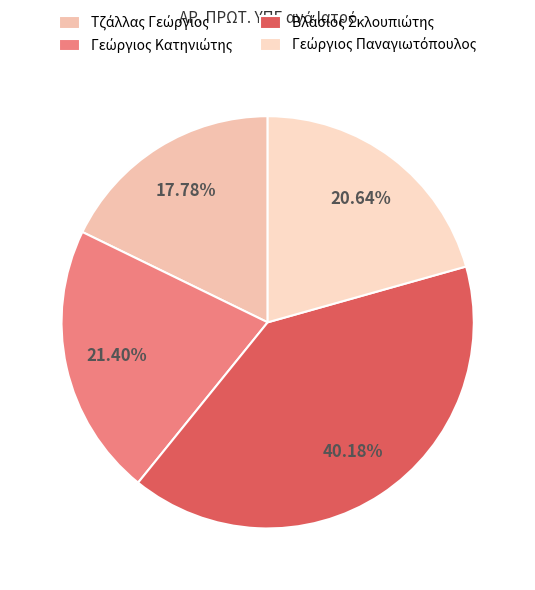

To the nearest percent, what is the combined percentage of Βλάσιος Σκλουπιώτης and Γεώργιος Παναγιωτόπουλος?

61%